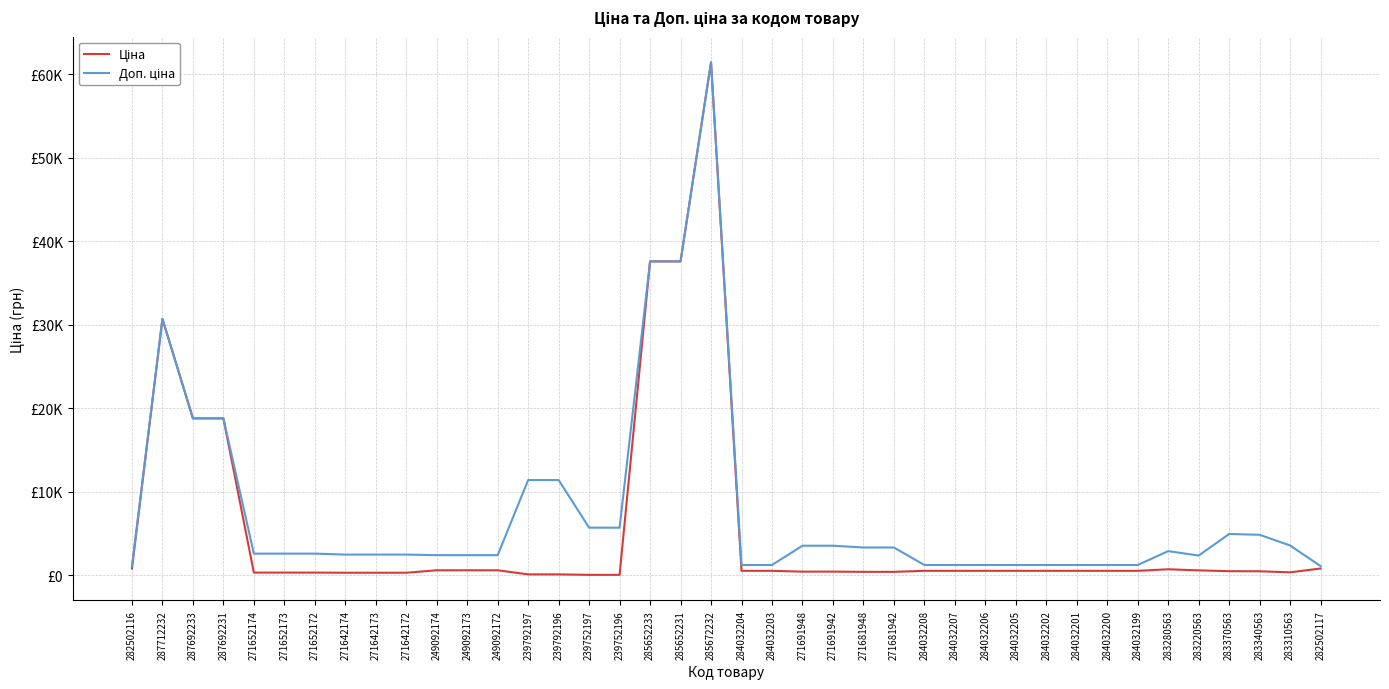

Does the chart have visible grid lines?

Yes